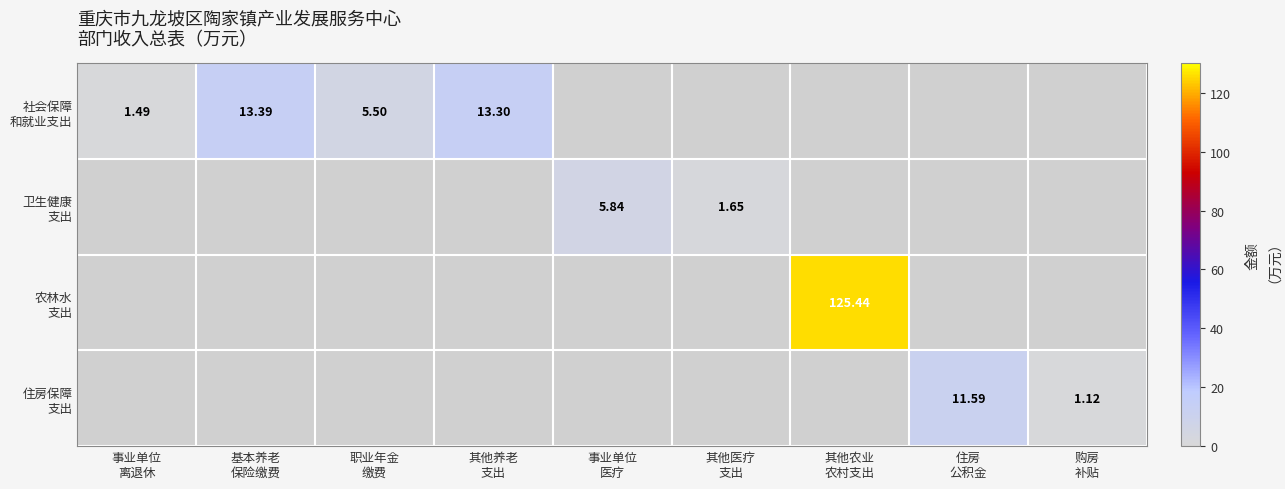

Which series has the widest spread of values?

农林水 支出